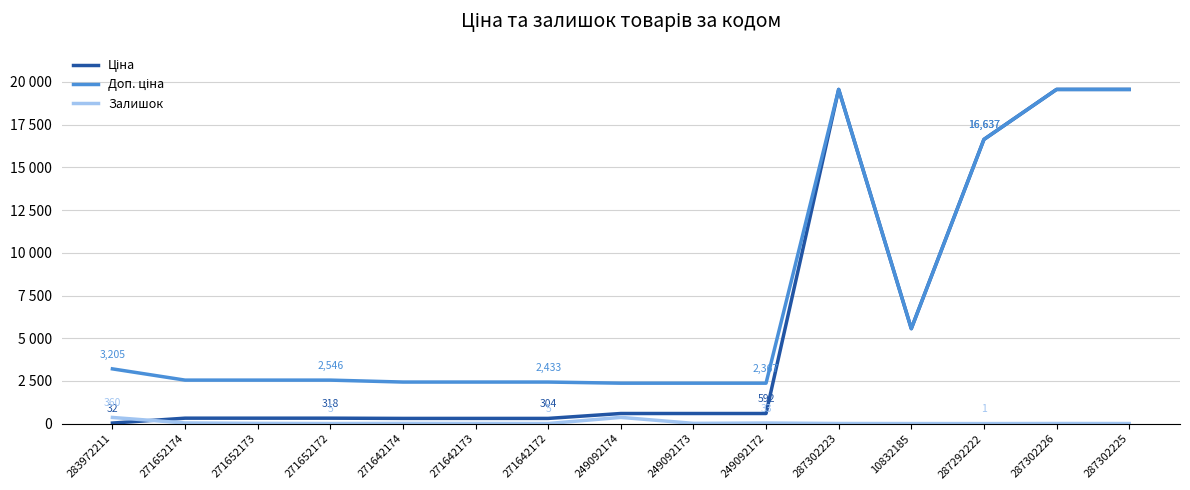

Between which two adjacent categories do Ціна and Залишок first intersect?

283972211 and 271652174